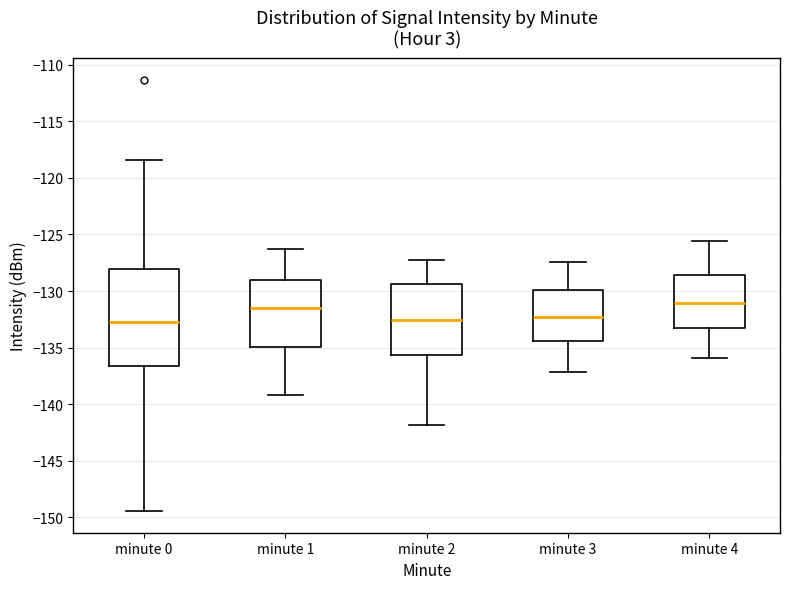

Reading left to right, transcribe this box plot: for each box, give where its median line is, the range the box spans, and where its two whiskers end, as read against the y-axis. The values are not printed on the chart, so give them approximately, as read against the axis.

minute 0: median -132.5, box -136.5 to -128.0, whiskers -149.5 to -118.5
minute 1: median -131.5, box -135.0 to -129.0, whiskers -139.0 to -126.5
minute 2: median -132.5, box -135.5 to -129.5, whiskers -142.0 to -127.0
minute 3: median -132.5, box -134.5 to -130.0, whiskers -137.0 to -127.5
minute 4: median -131.0, box -133.0 to -128.5, whiskers -136.0 to -125.5